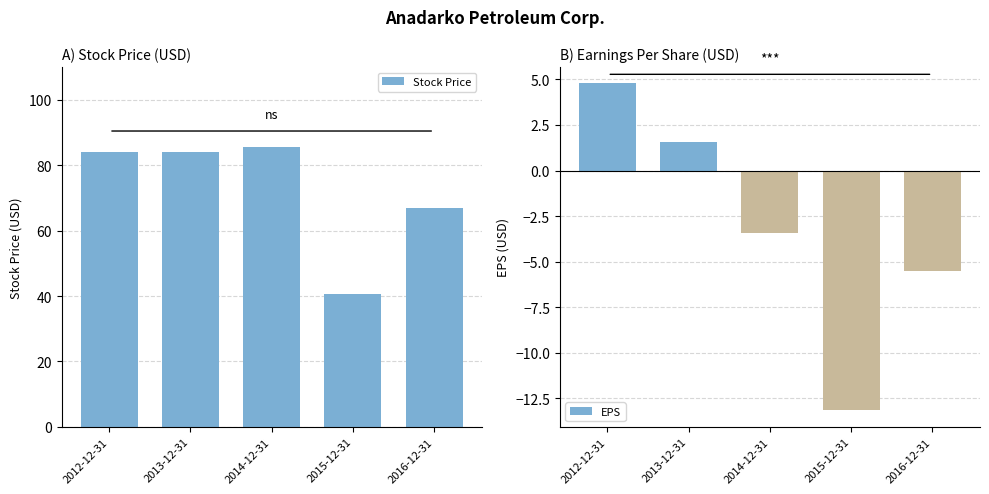

Is the value of EPS at 2012-12-31 greater than the value of Stock Price at 2012-12-31?

No